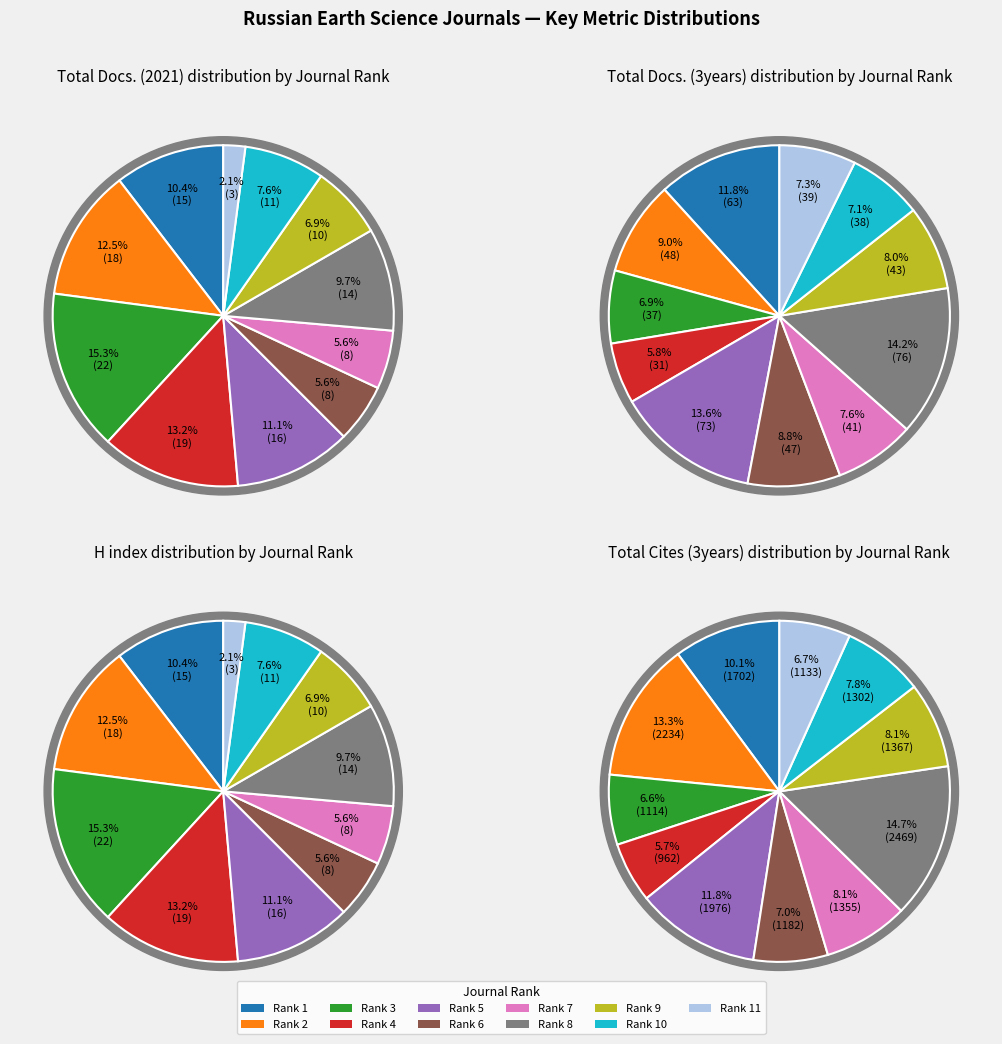

Rank the categories by Total Docs. (3years) value from highest to lowest.

8, 5, 1, 2, 6, 9, 7, 11, 10, 3, 4